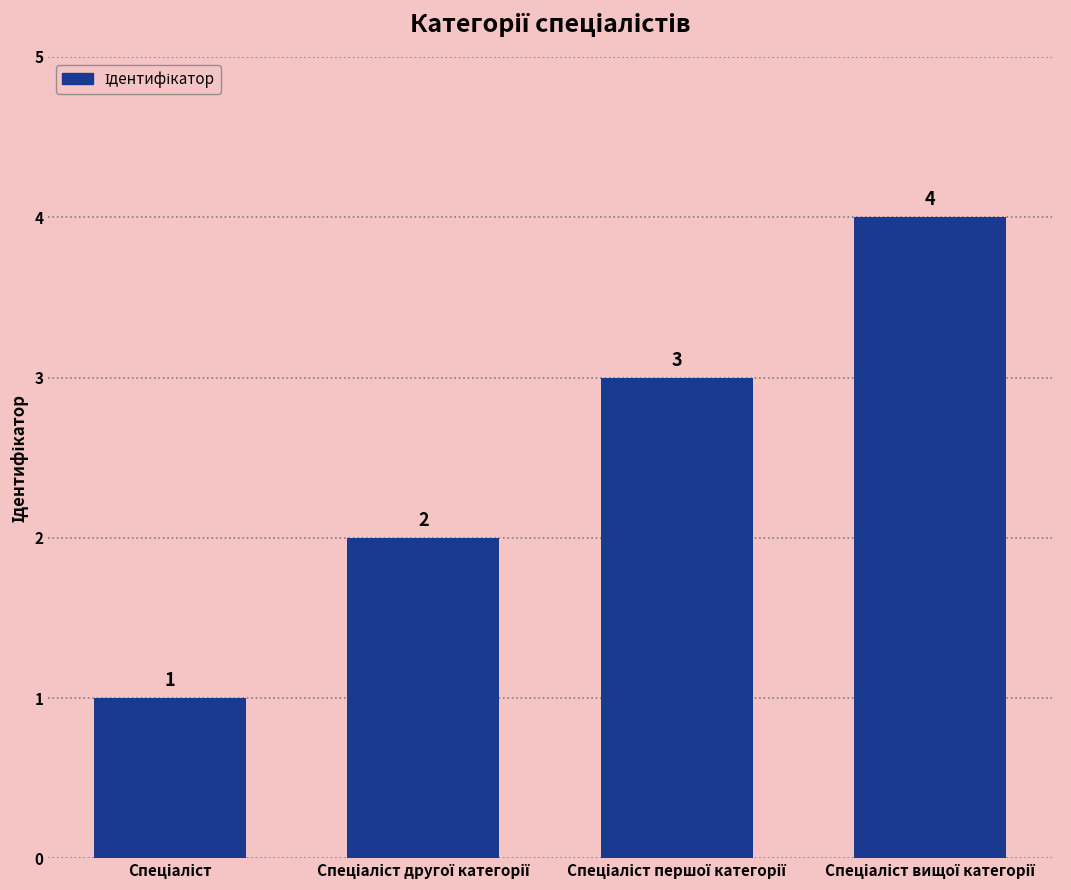

What is the maximum value shown in the chart?

4